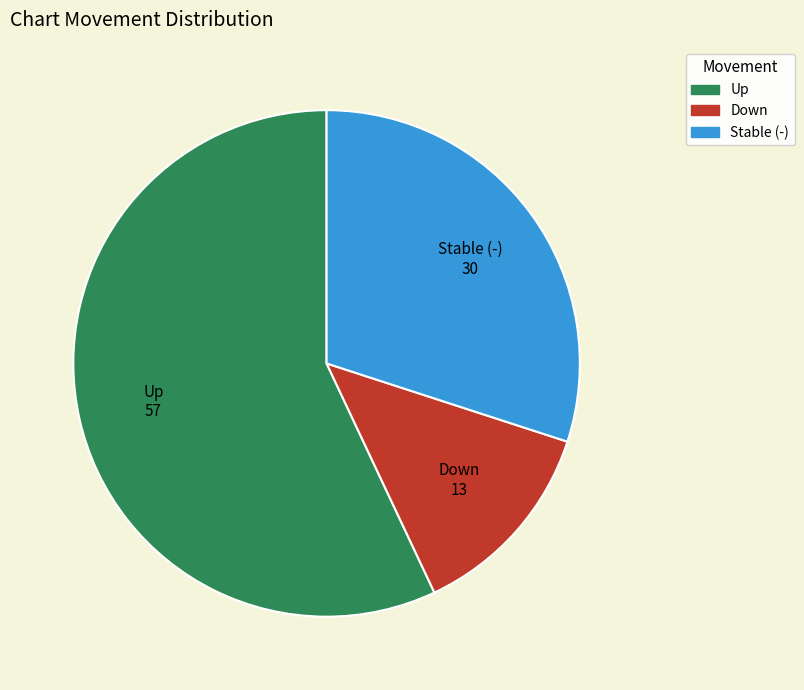

What is the smallest slice in the pie chart?

Down 13